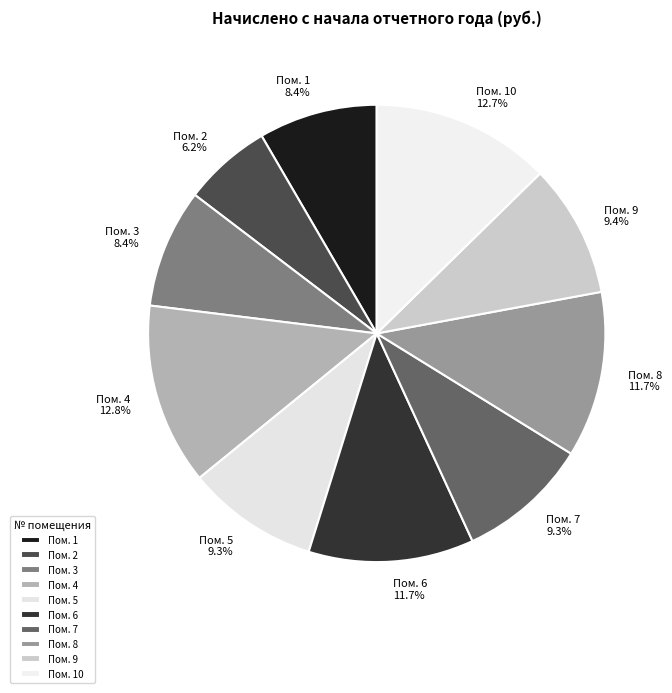

To the nearest percent, what is the average slice percentage?

10%